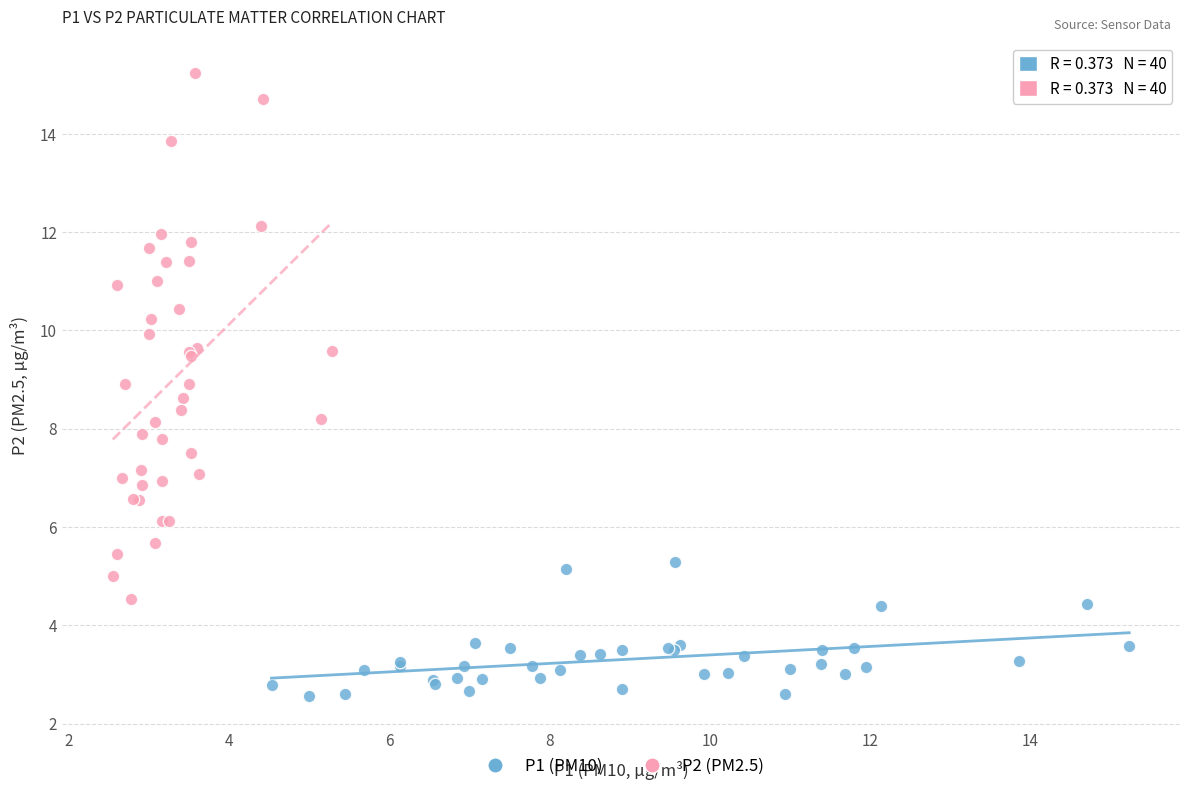

Which series reaches the maximum Y coordinate?

P2 (PM2.5)